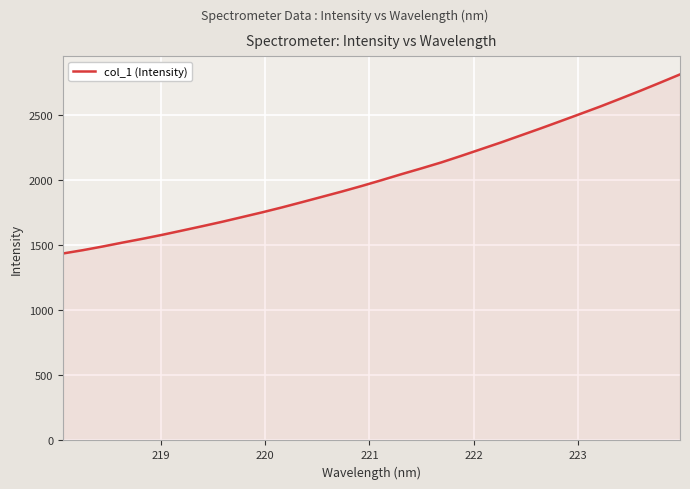

What is the smallest value displayed?

1434.8